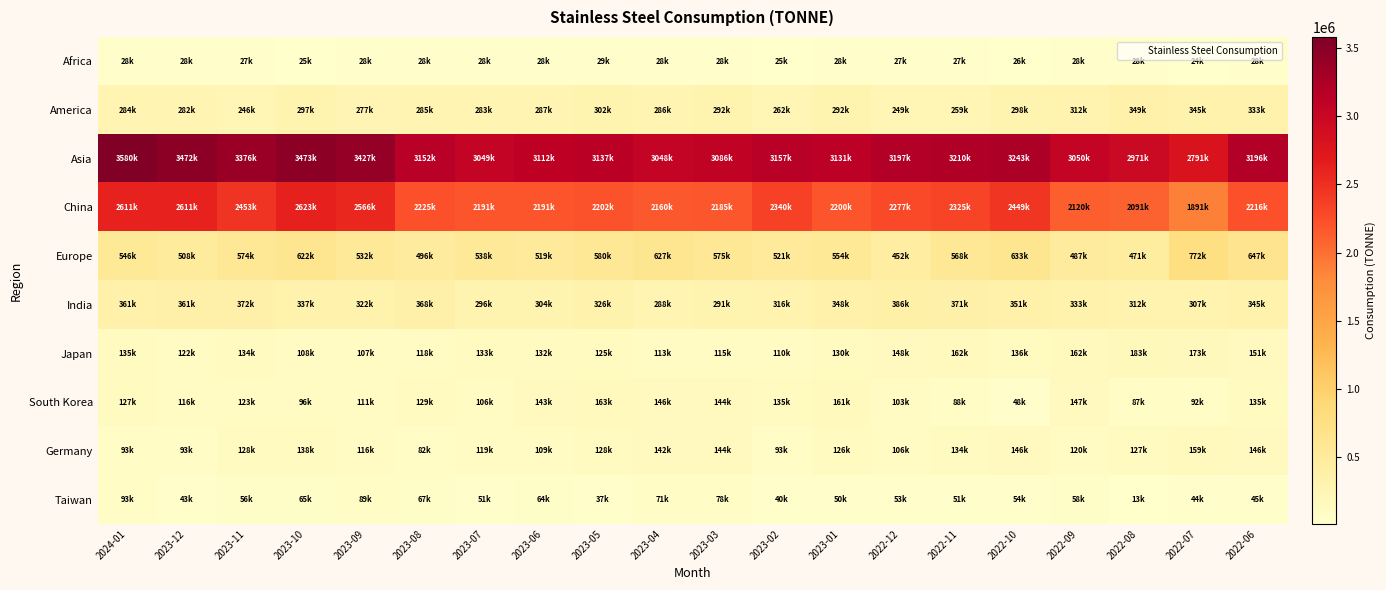

Which series has the largest total across all categories?

Asia